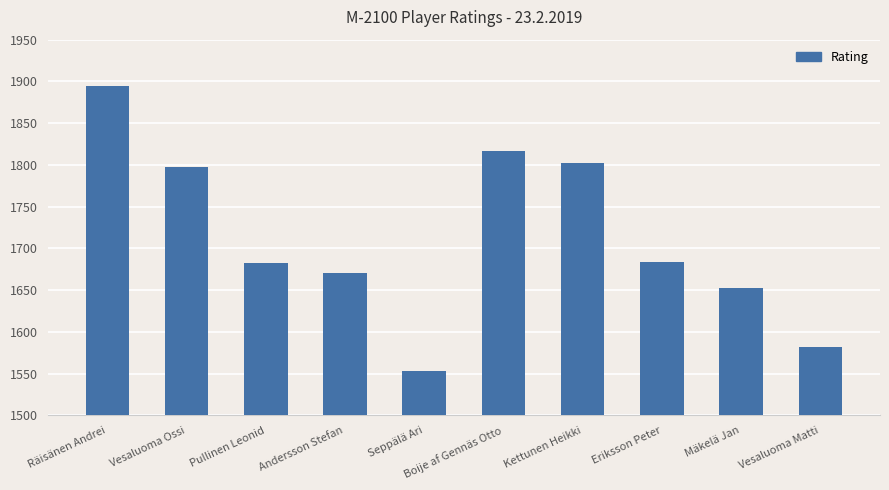

How many values are below 1684?

5